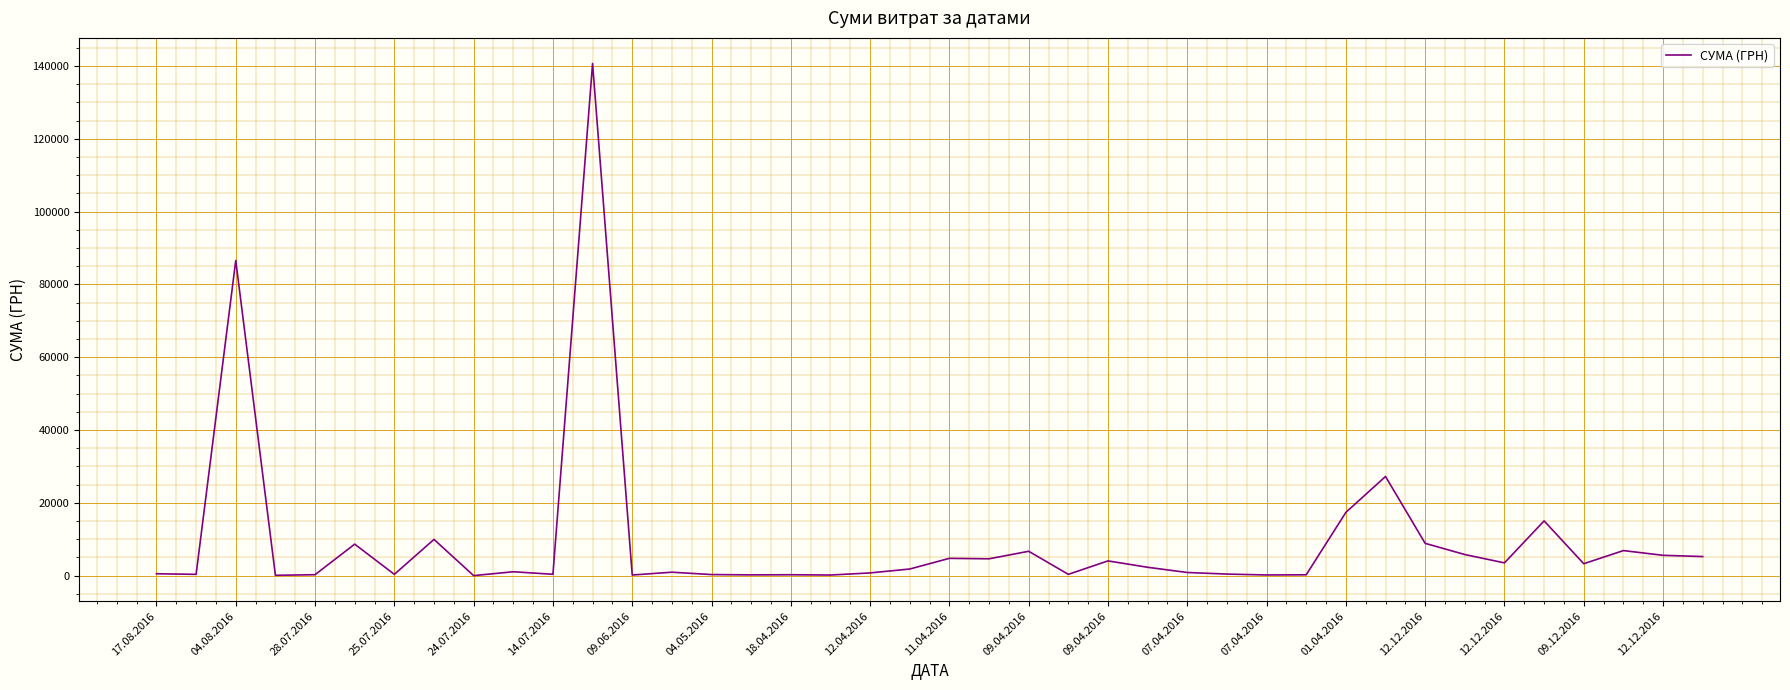

What is the maximum value shown in the chart?

140706.2